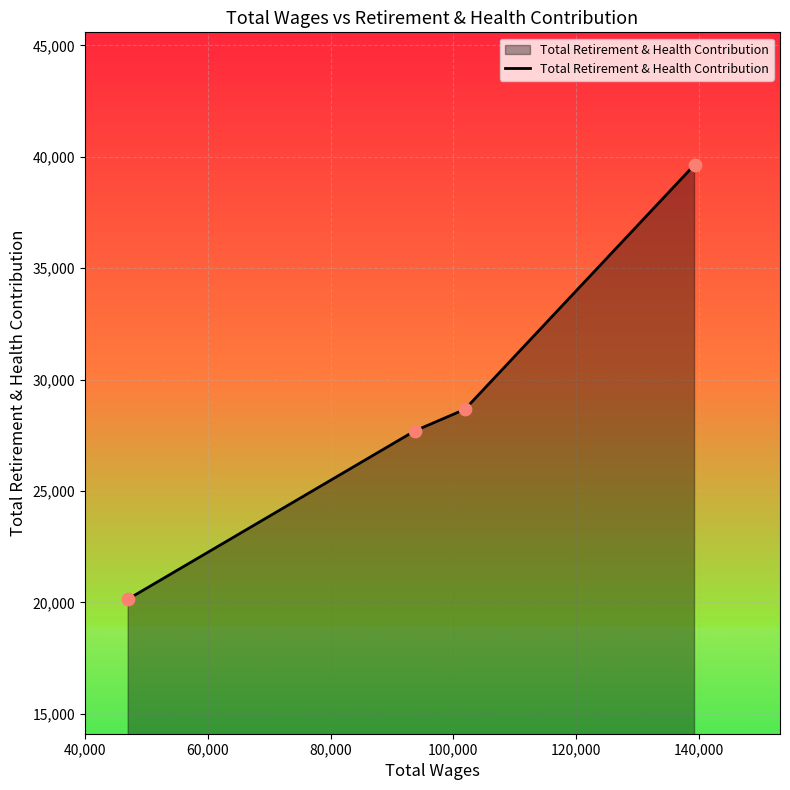

What is the average value?

29038